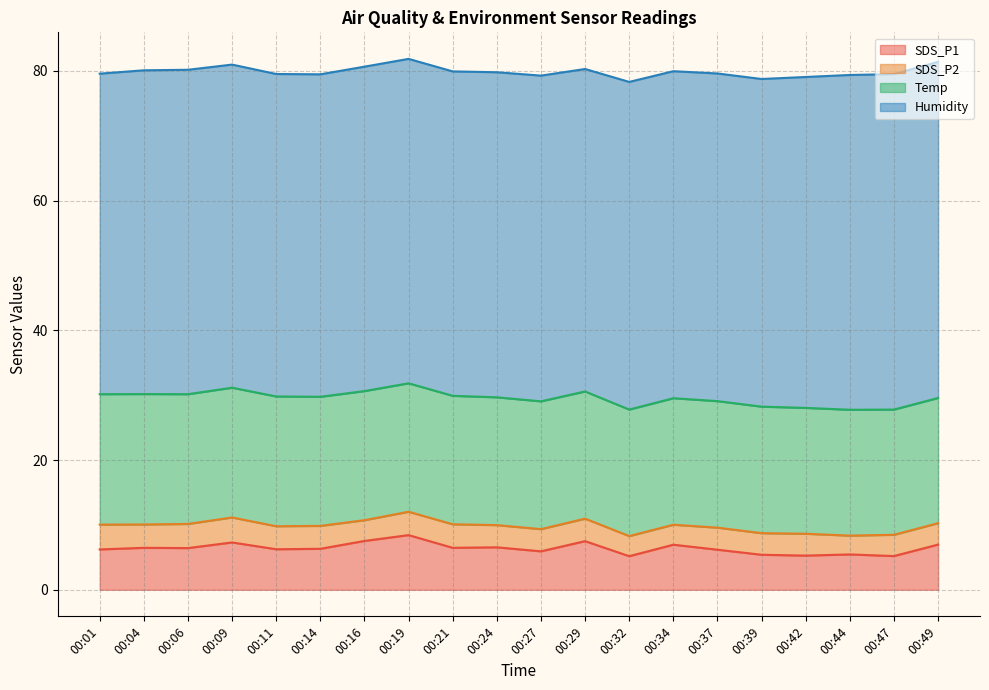

True or false: SDS_P1 and Humidity intersect in this chart.

False